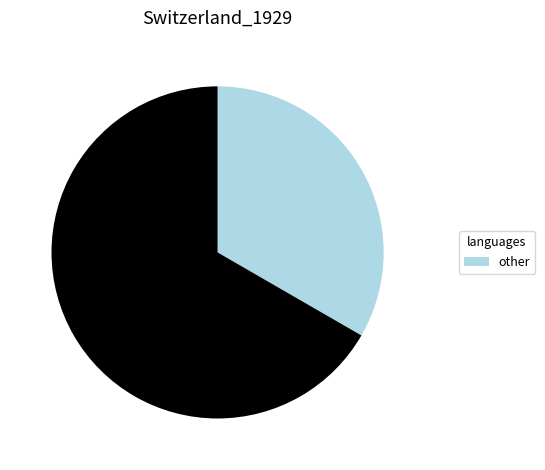

Does any single category account for the majority?

Yes